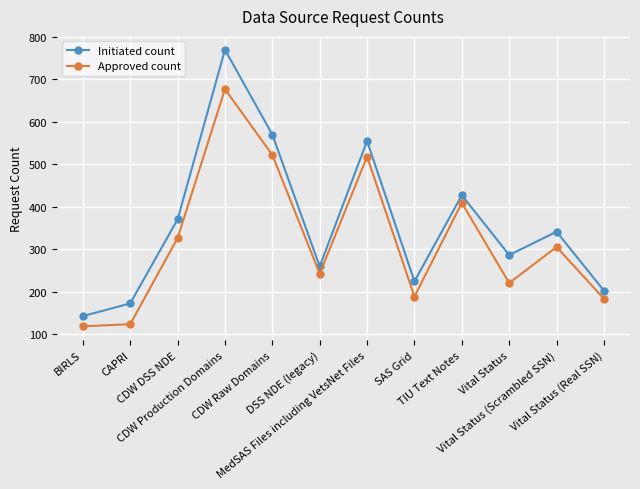

List the series in order of their overall mean, lowest first.

Approved count, Initiated count